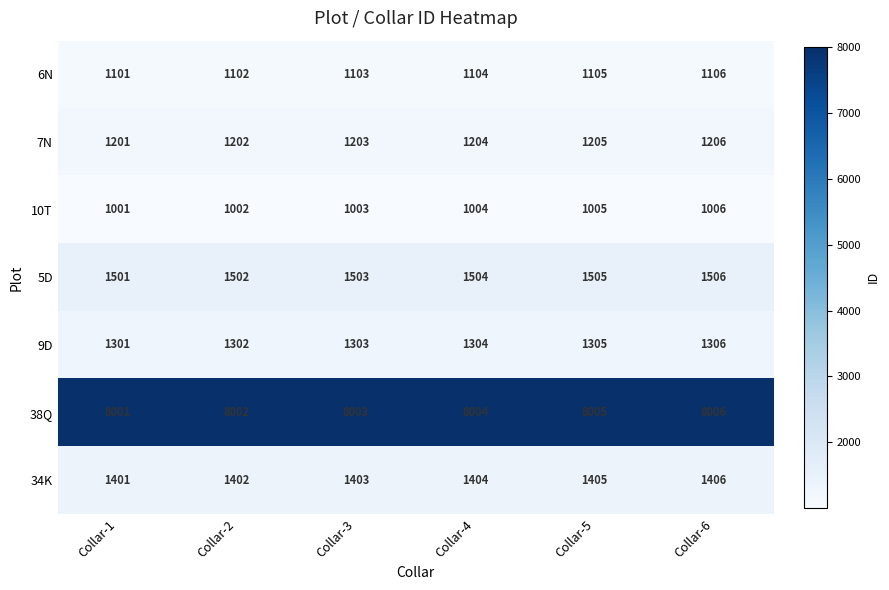

What value does the 34K series have at Collar-4?

1404